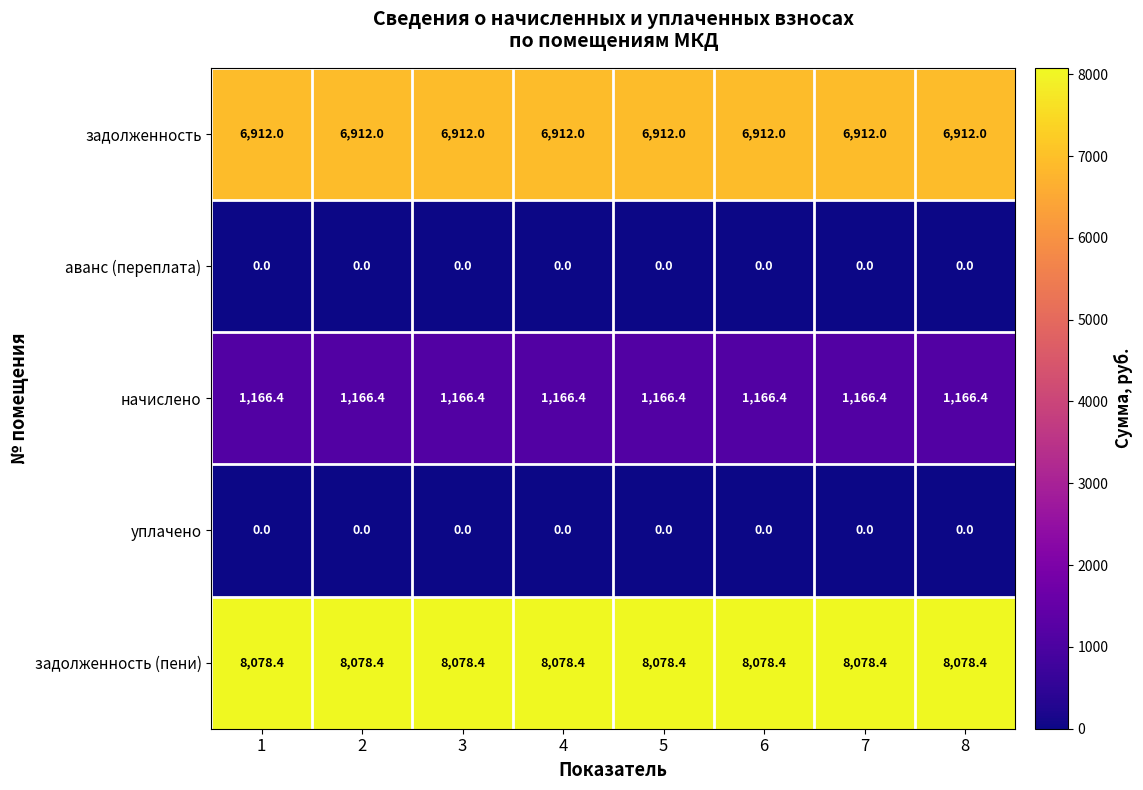

What is the lowest value of the задолженность series?

6912.0